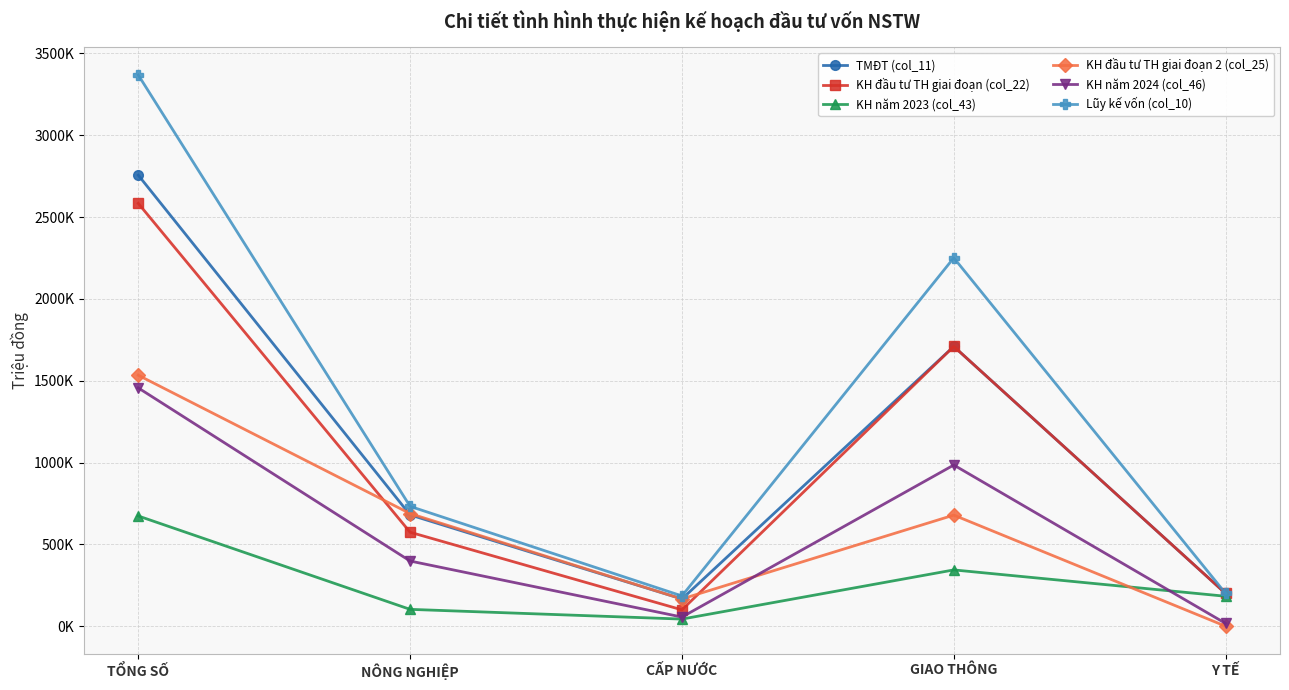

What is the spread (max minus min) of values at CẤP NƯỚC?

141410.3